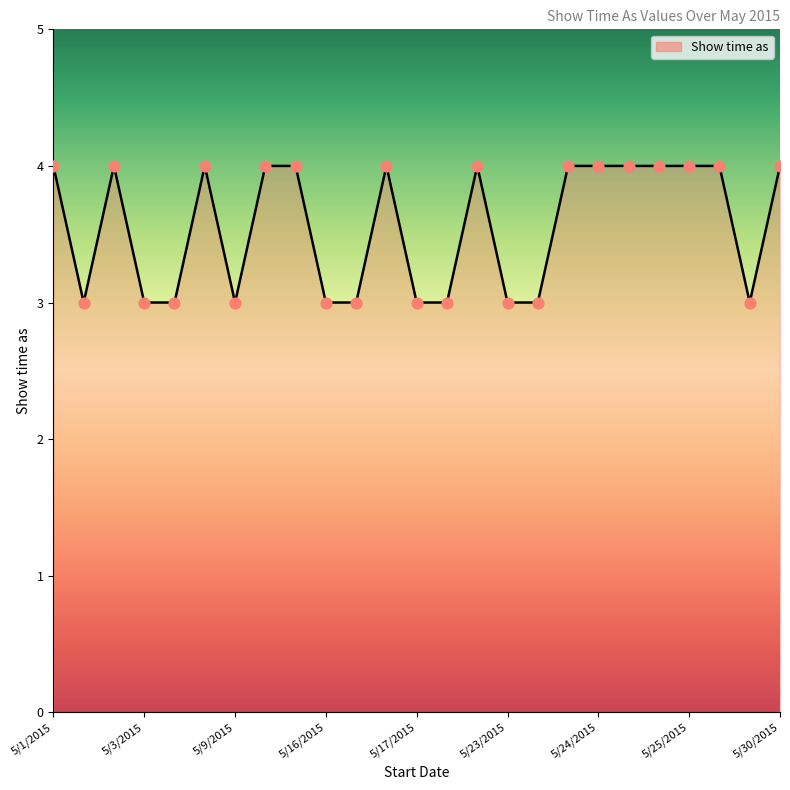

What is the maximum value shown in the chart?

4